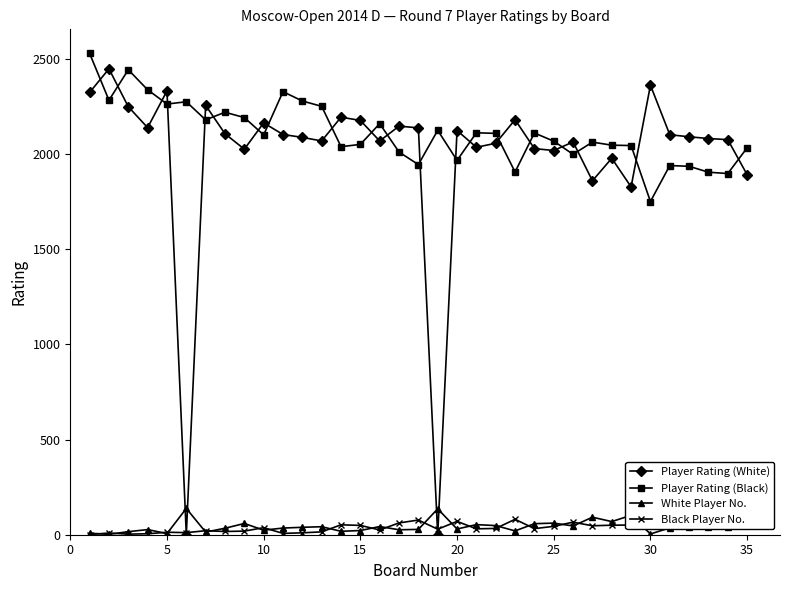

What is the lowest value of the Player Rating (Black) series?

1750